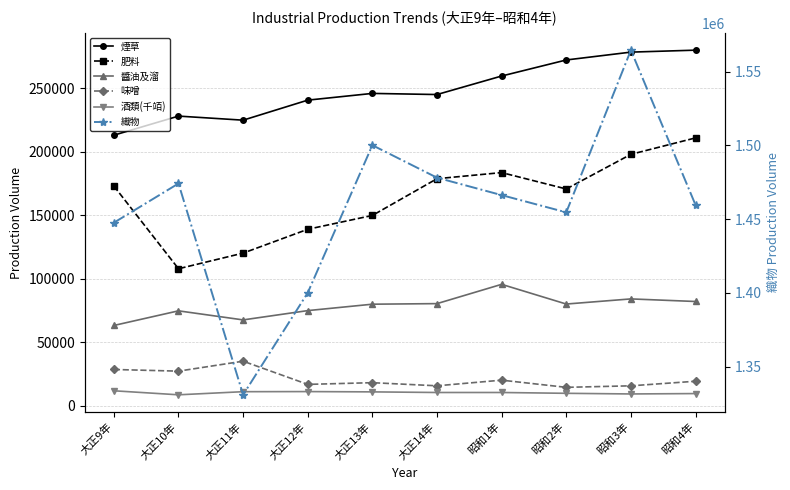

What is the minimum value shown in the chart?

8639